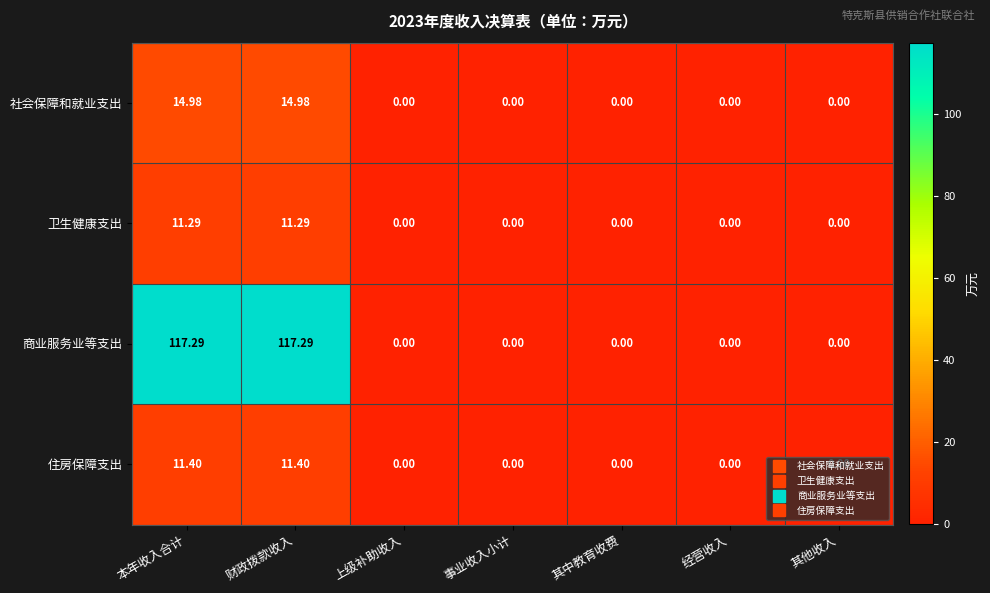

Which series has the widest spread of values?

商业服务业等支出